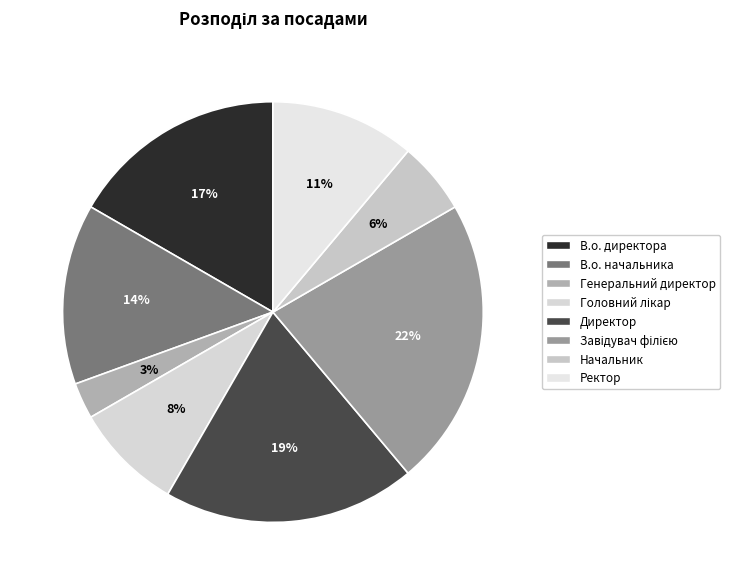

To the nearest percent, what percentage of the pie is Завідувач філією?

22%